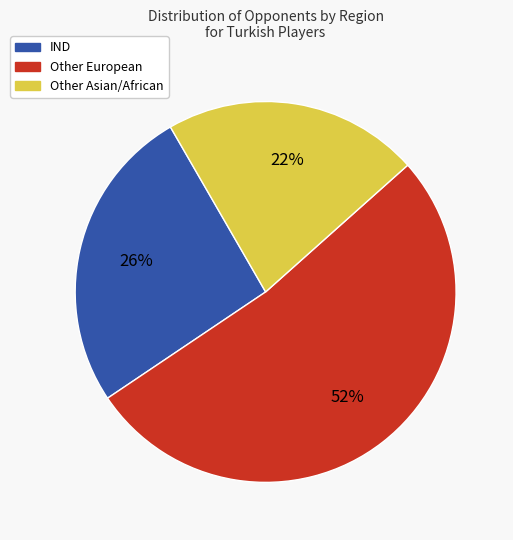

To the nearest percent, what is the average slice percentage?

33%